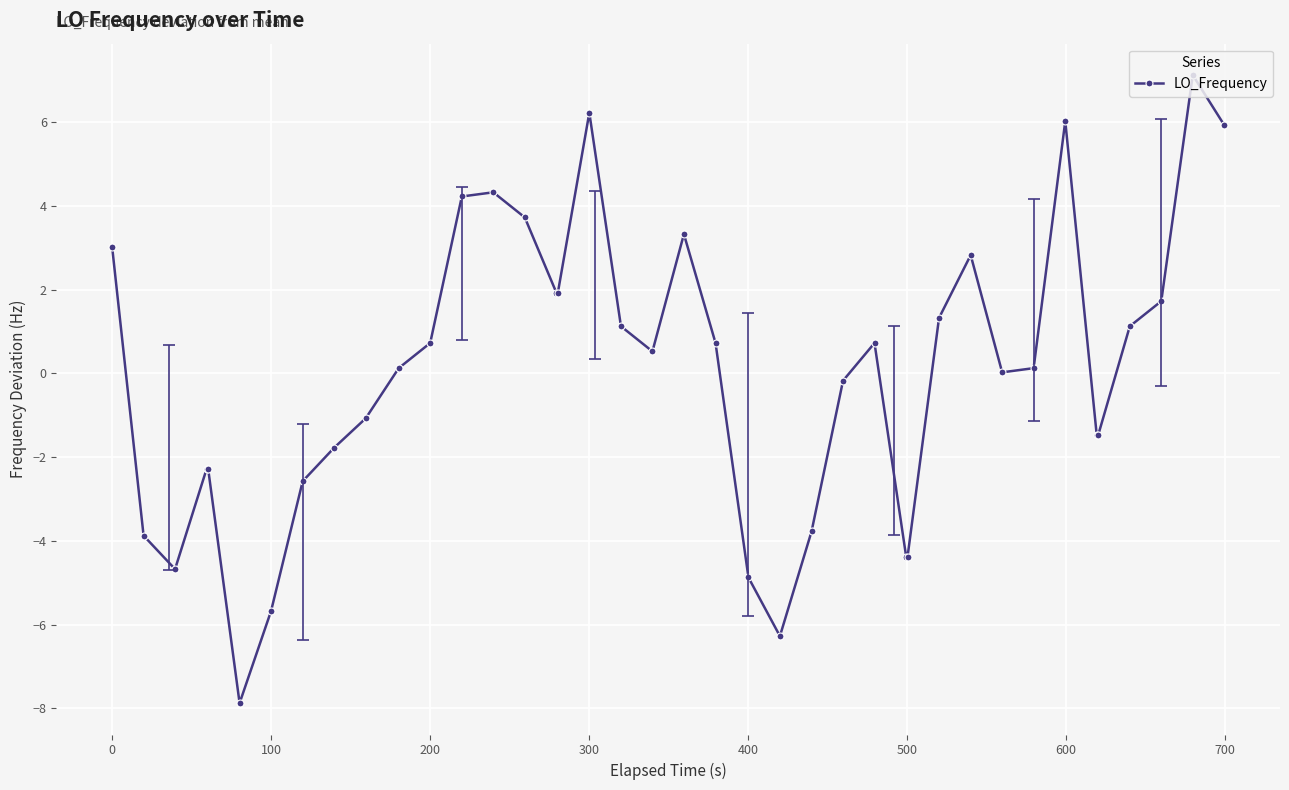

What is the minimum value shown in the chart?

-7.9